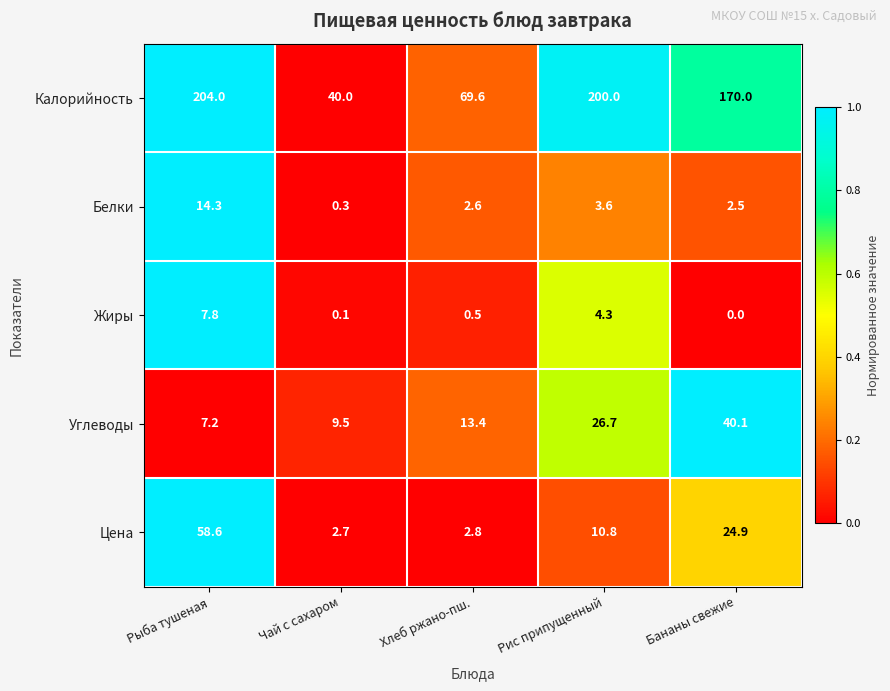

What is the total value across all series at Рыба тушеная?

291.9